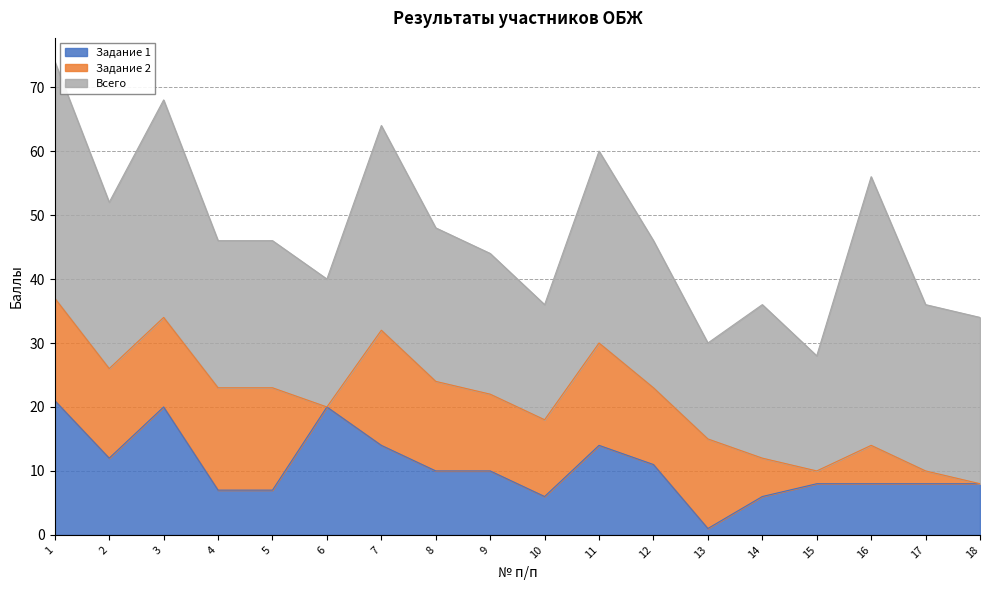

True or false: Задание 1 has more than 2 interior local peaks.

True